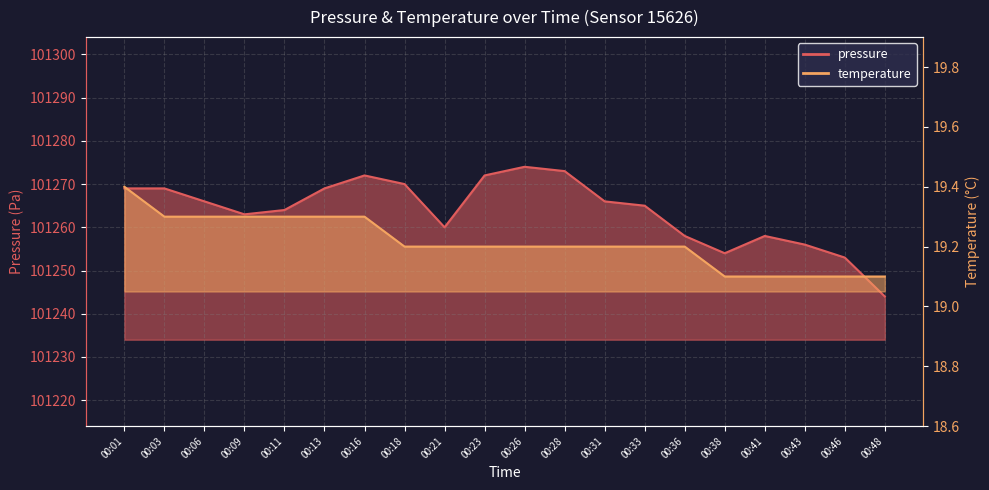

True or false: pressure has more than 2 points higher than both neighbors.

True